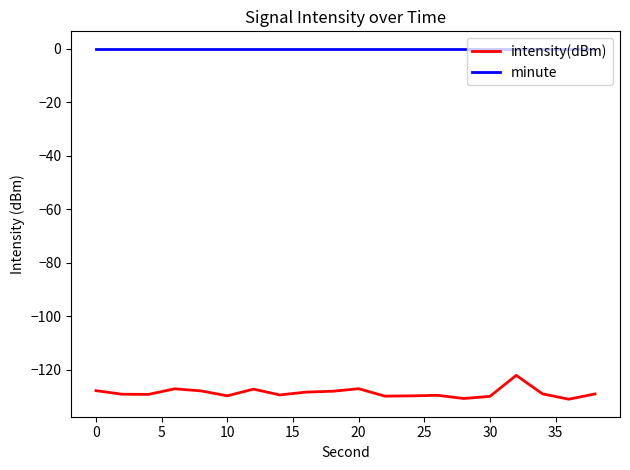

What is the smallest value displayed?

-131.0